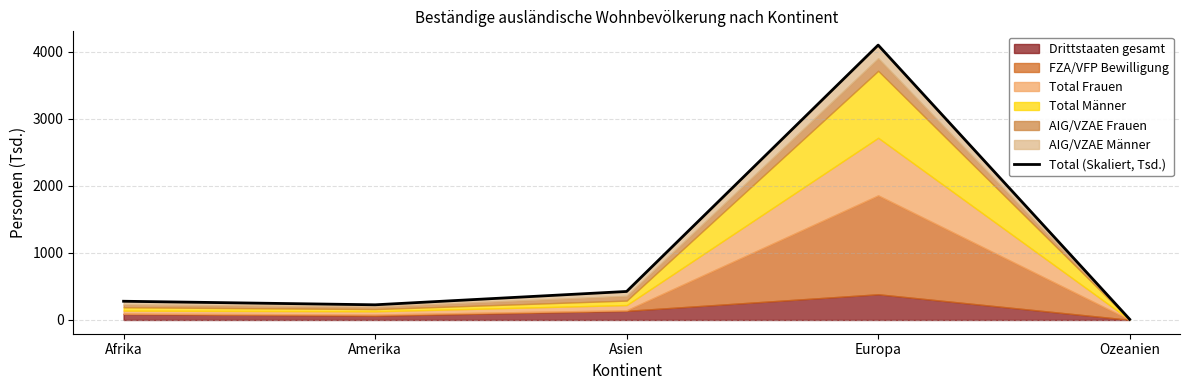

What is the average value?

1007.2